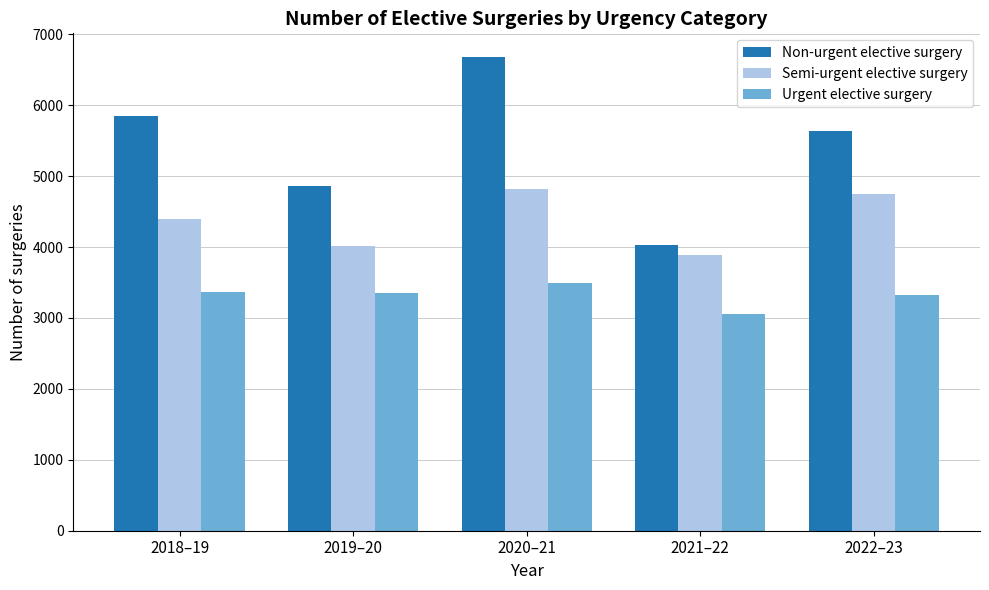

At how many categories does at least one series exceed 5145?

3